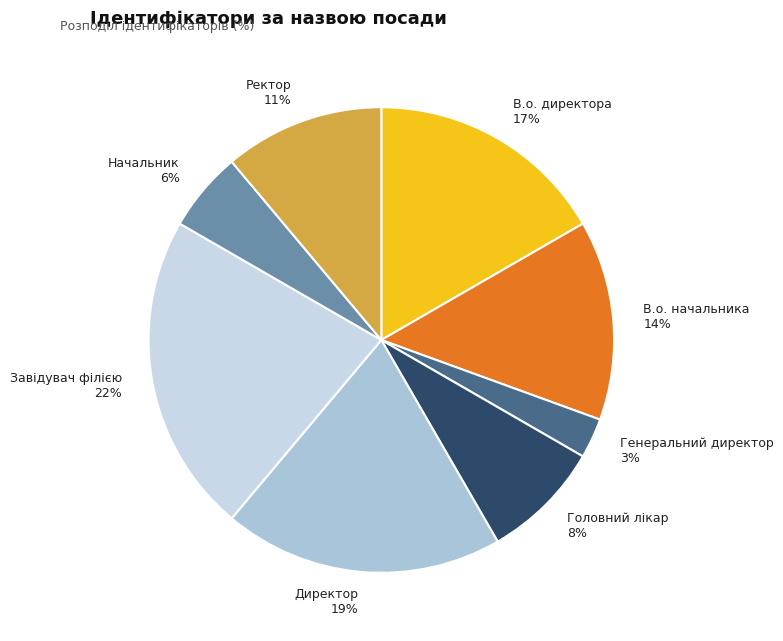

Combined, do Завідувач філією 22% and Ректор 11% account for over 50%?

No